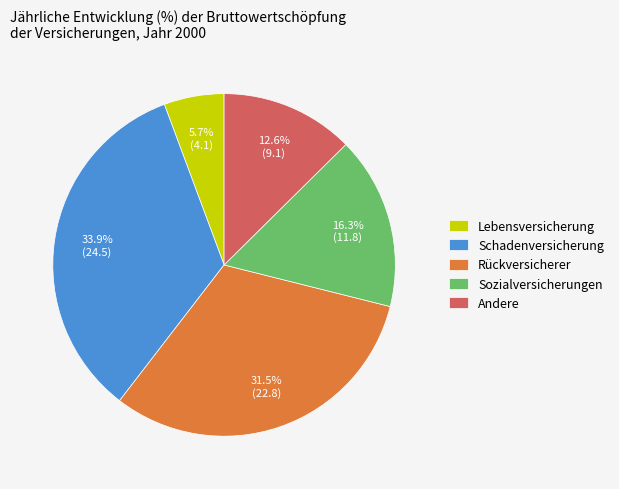

Which category has the biggest portion of the pie?

Schadenversicherung